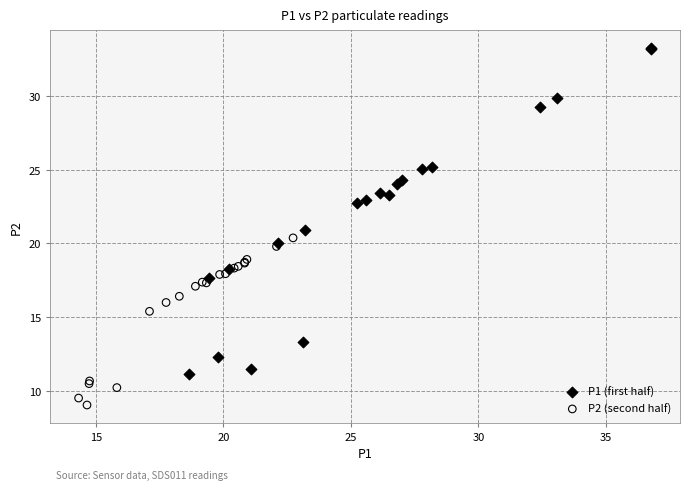

Which series contains the lowest Y value?

P2 (second half)